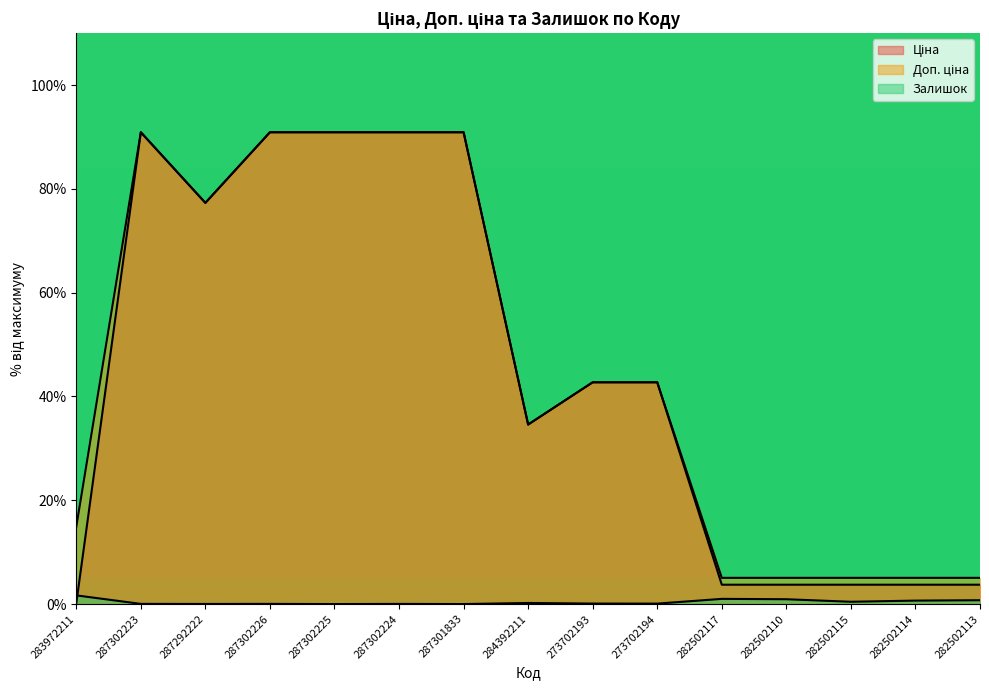

How many lines are shown in the chart?

3